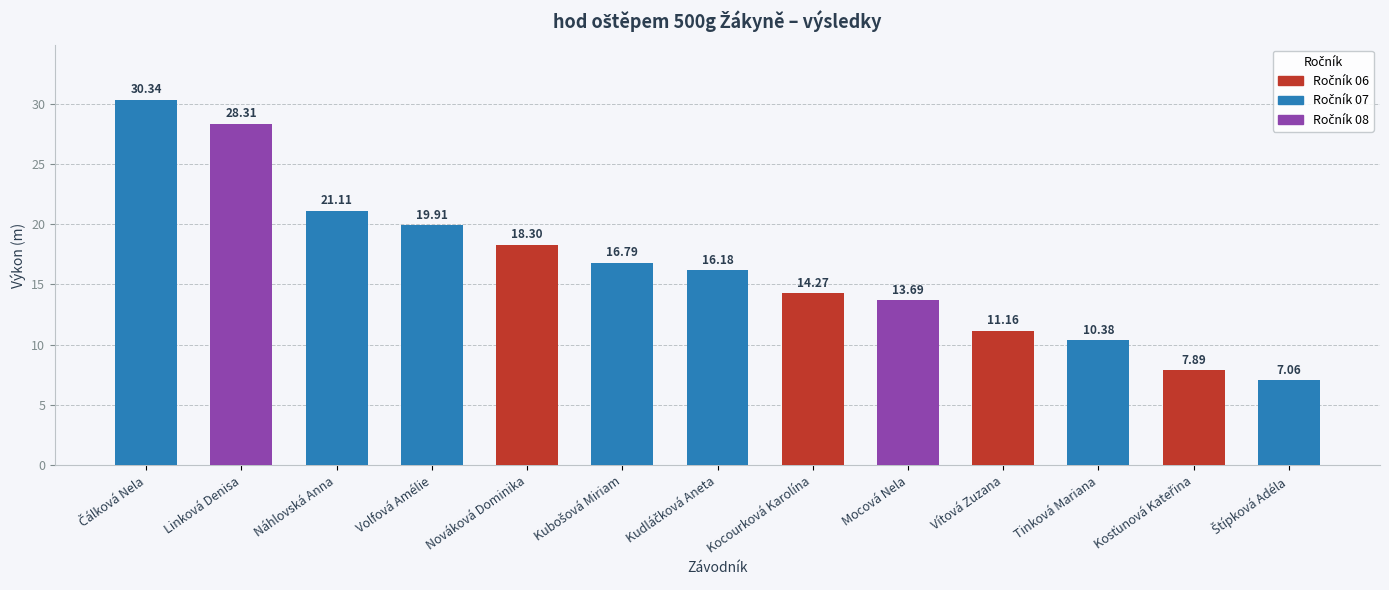

Where is the data nearest to the value 18?

Nováková Dominika